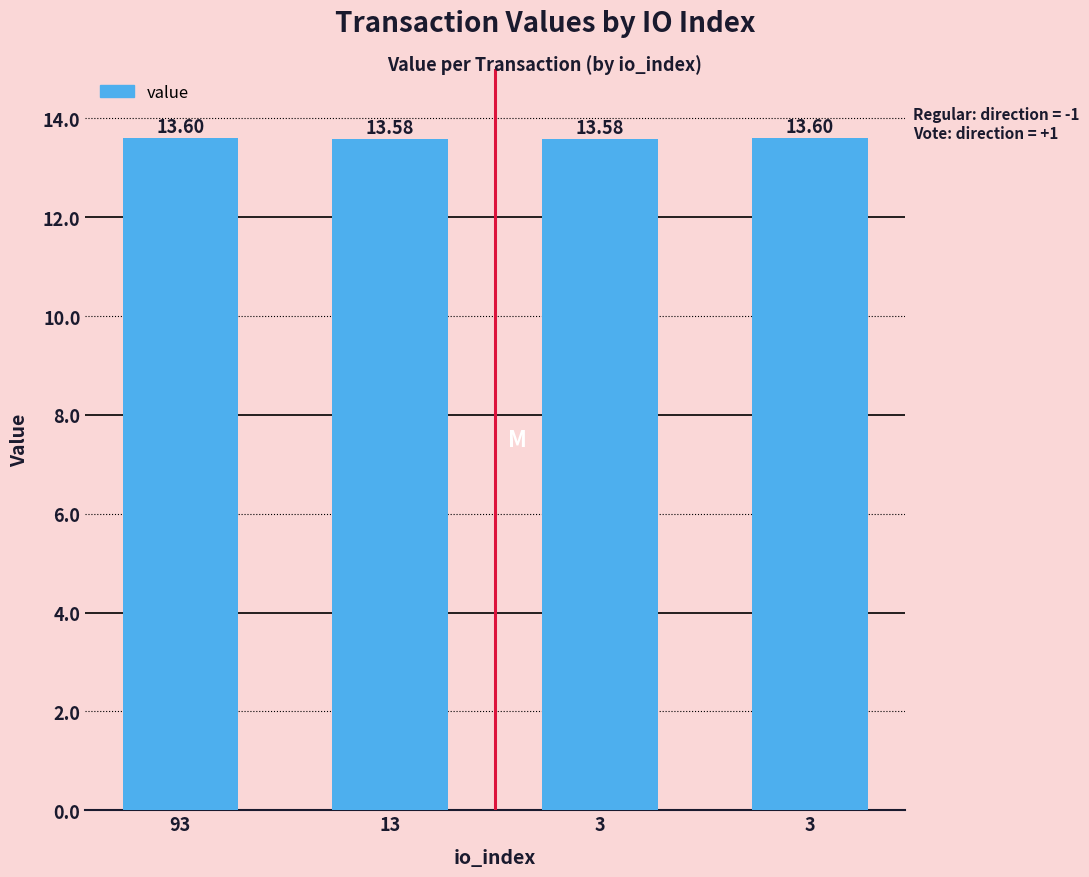

What is the value of the 3rd bar from the left?

13.6